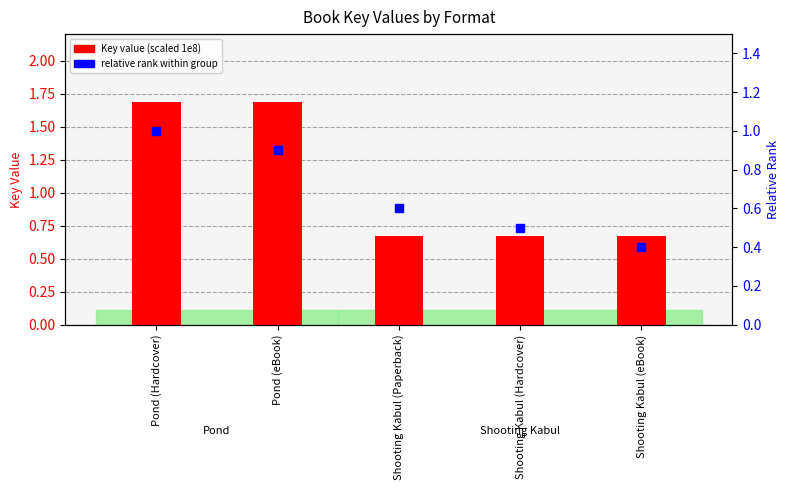

At how many categories does at least one series exceed 1?

2